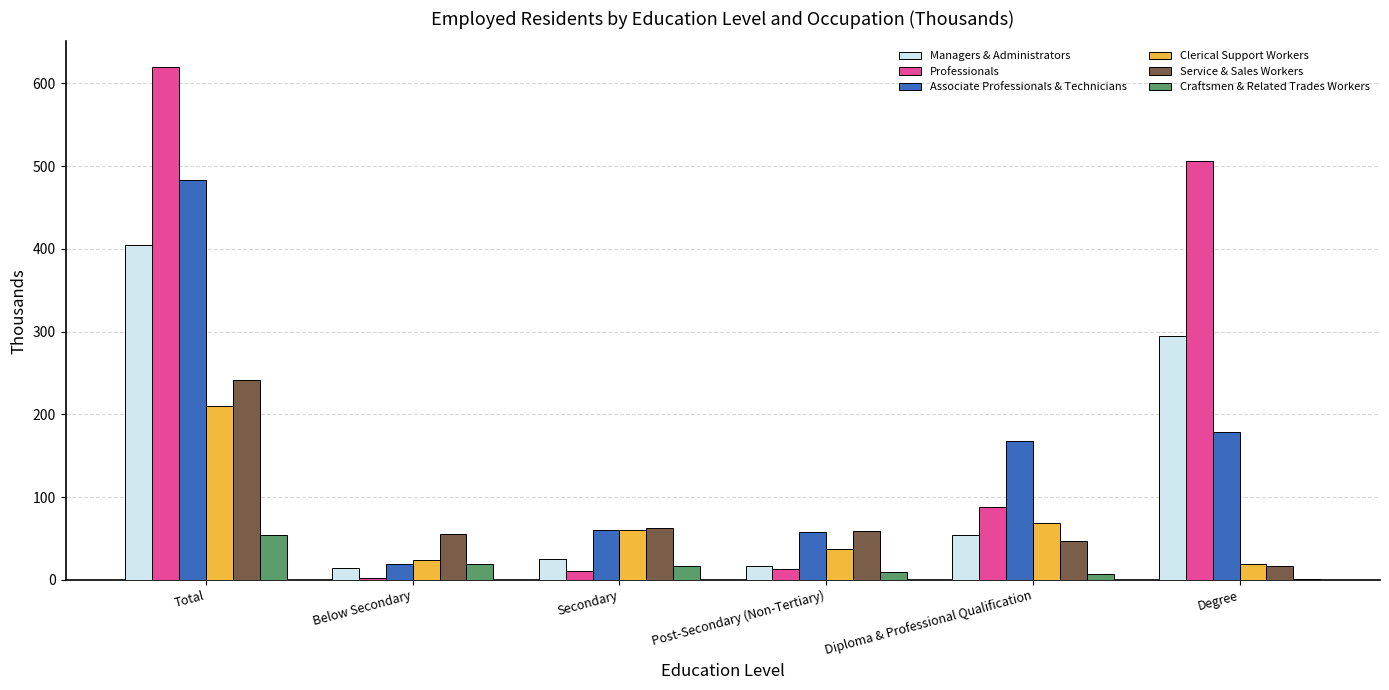

What is the total value across all series at Post-Secondary (Non-Tertiary)?

193.5